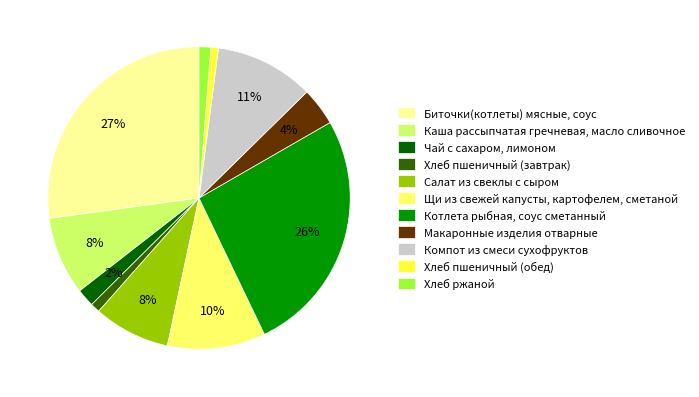

True or false: Каша рассыпчатая гречневая, масло сливочное accounts for 8% of the total.

True